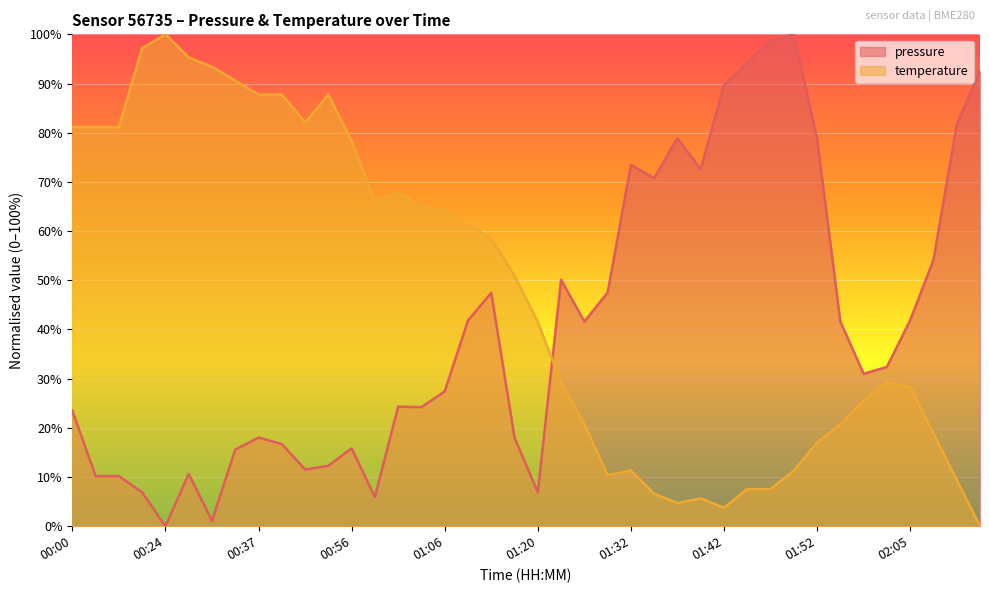

How many times do pressure and temperature cross each other?

1